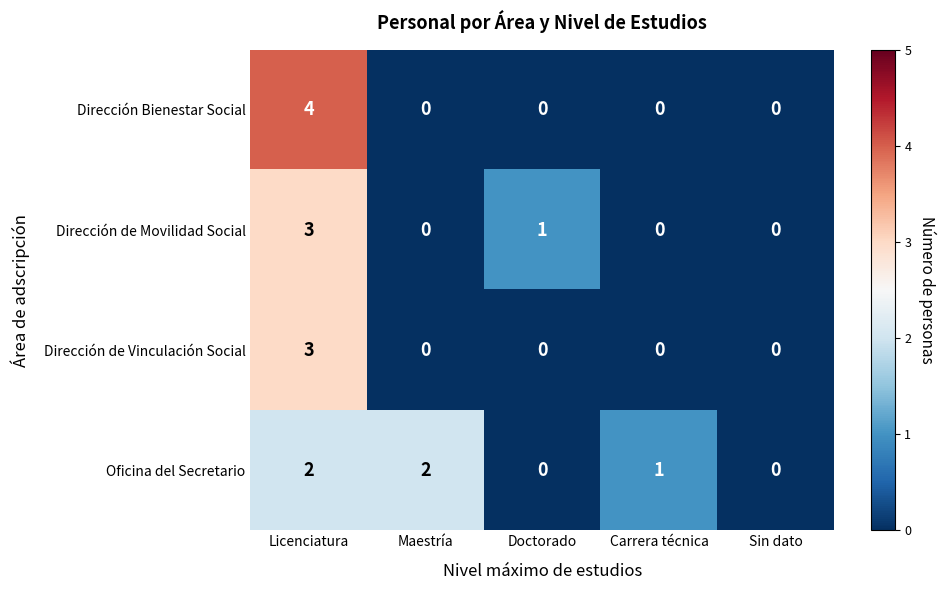

What is the total value across all series at Carrera técnica?

1